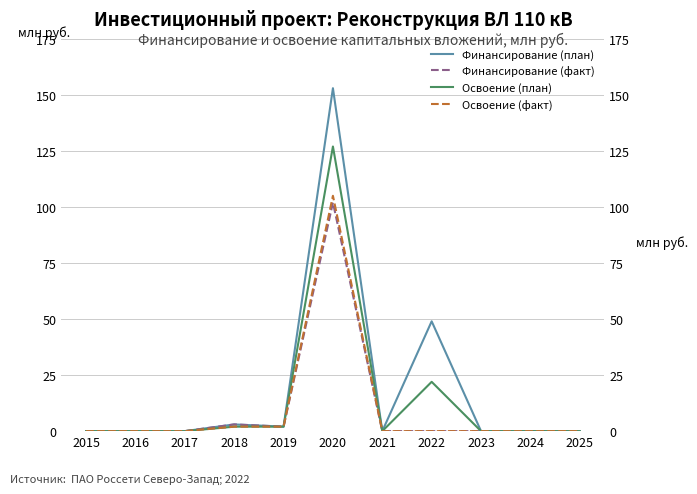

In Освоение (план), how many points are higher than both neighbors (excluding endpoints)?

2